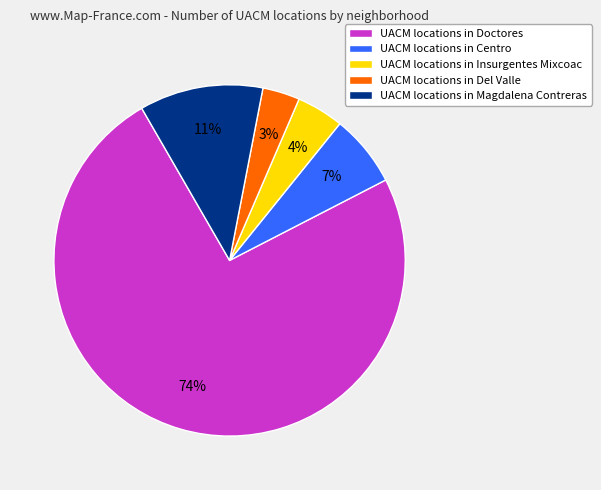

Rank the categories by value from highest to lowest.

UACM locations in Doctores, UACM locations in Magdalena Contreras, UACM locations in Centro, UACM locations in Insurgentes Mixcoac, UACM locations in Del Valle